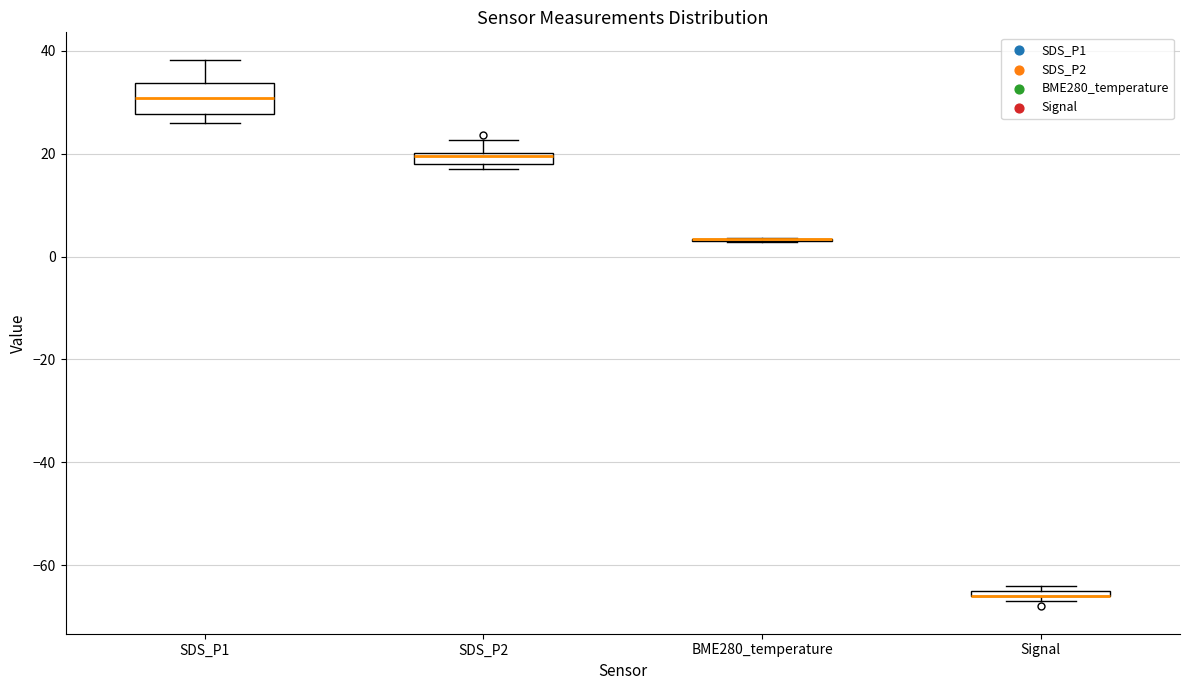

Which box is the tallest, from its lower edge to its upper edge?

SDS_P1